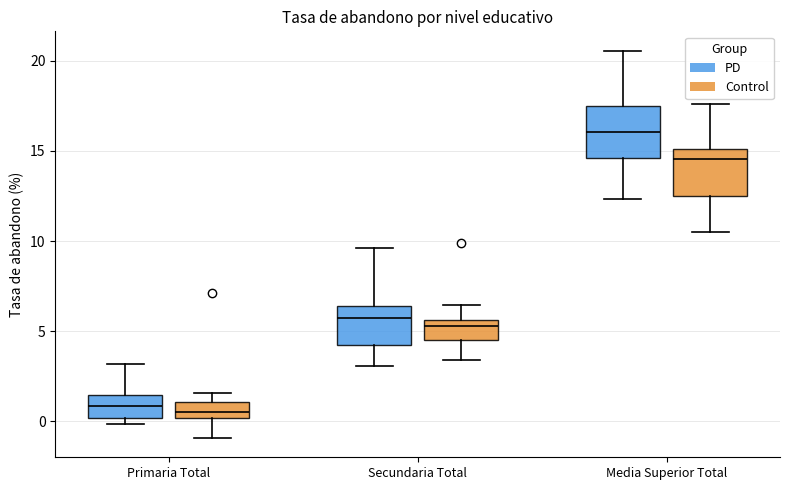

Which box has the highest median line?

Media Superior Total (PD)